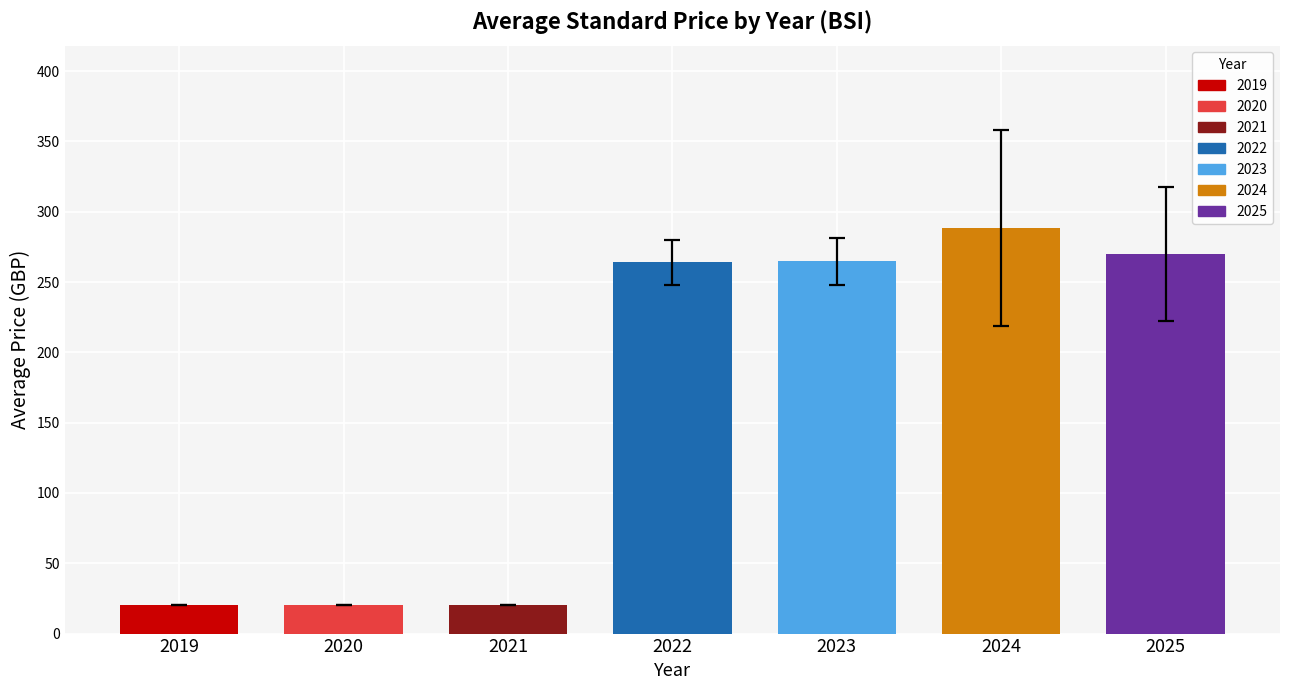

The chart shows a value of 74.0 at 2024. True or false?

False